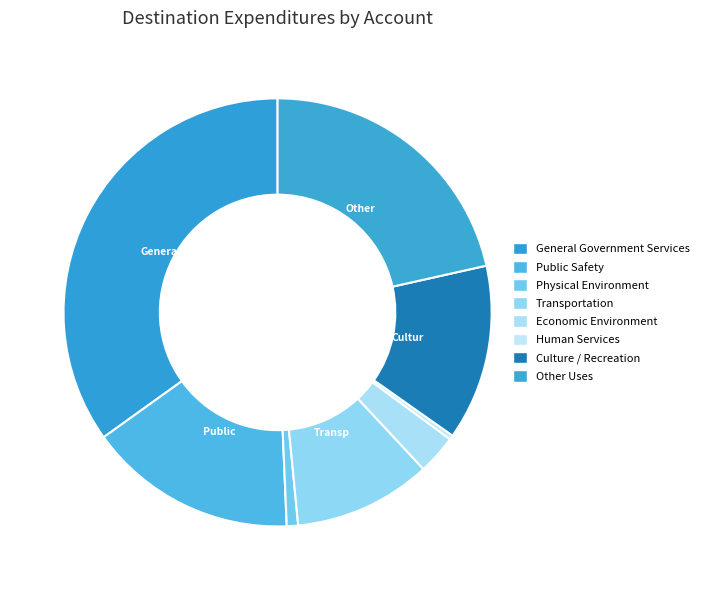

Does Culture / Recreation account for over 50% of the chart?

No